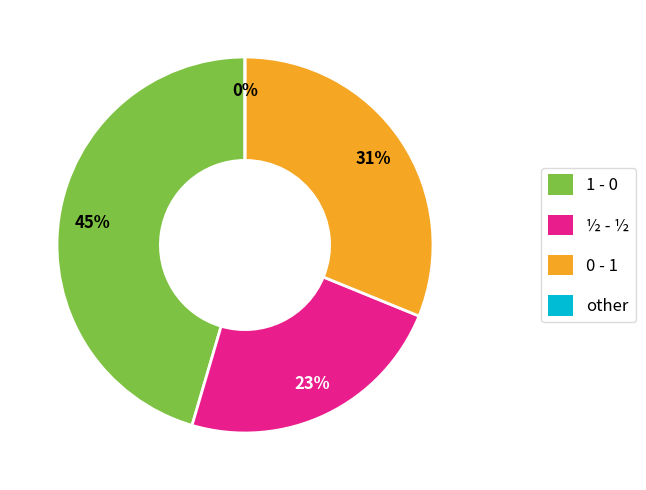

Combined, do ½ - ½ and 0 - 1 account for over 50%?

Yes